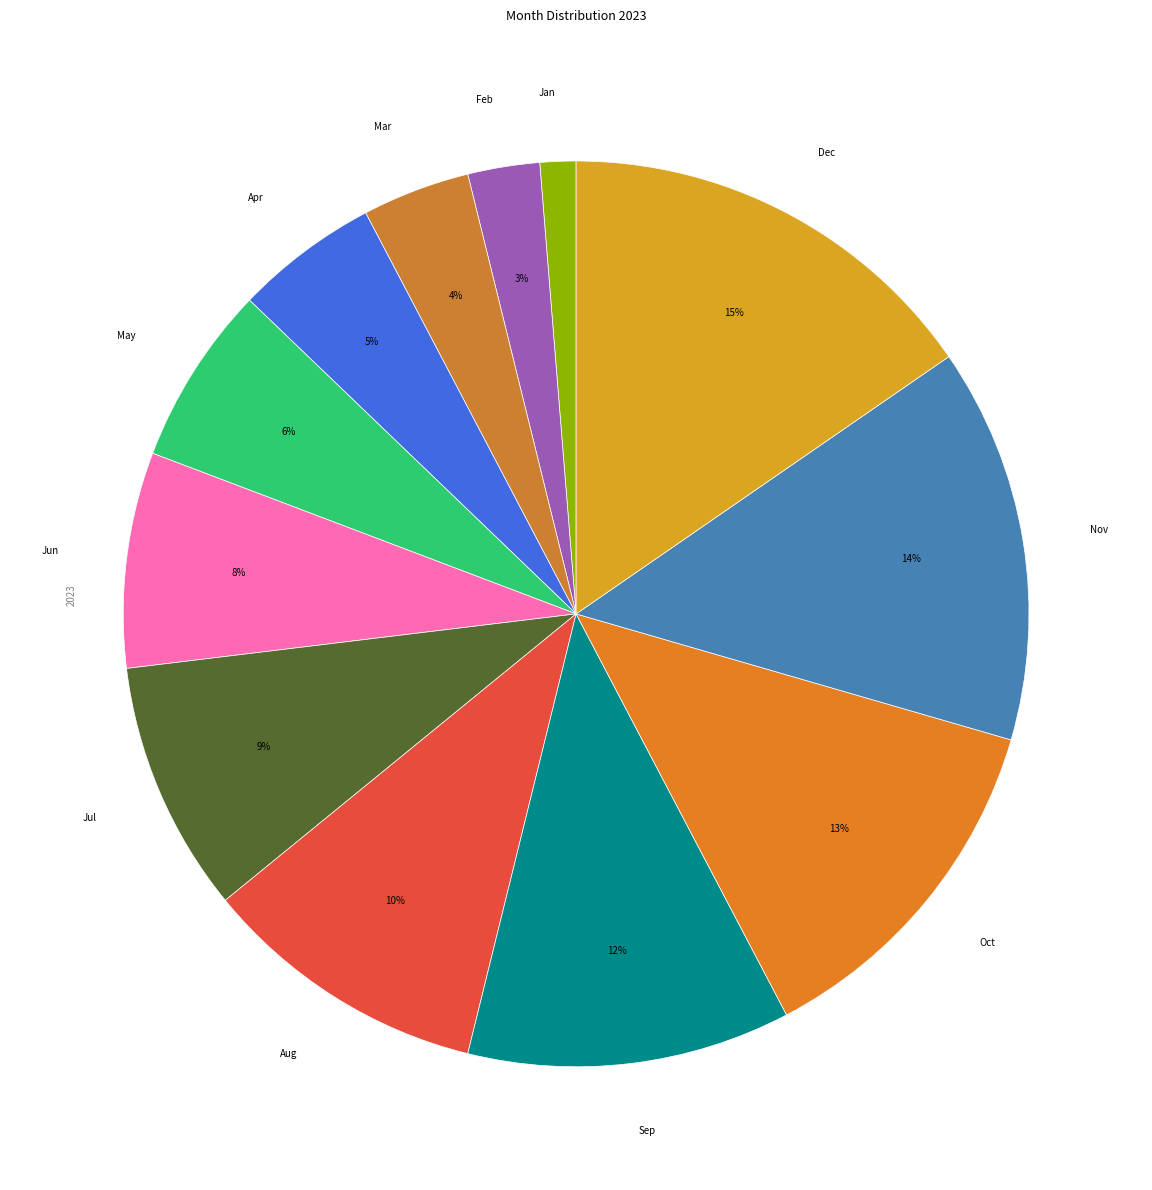

The Jun slice represents 8% of the pie. True or false?

True